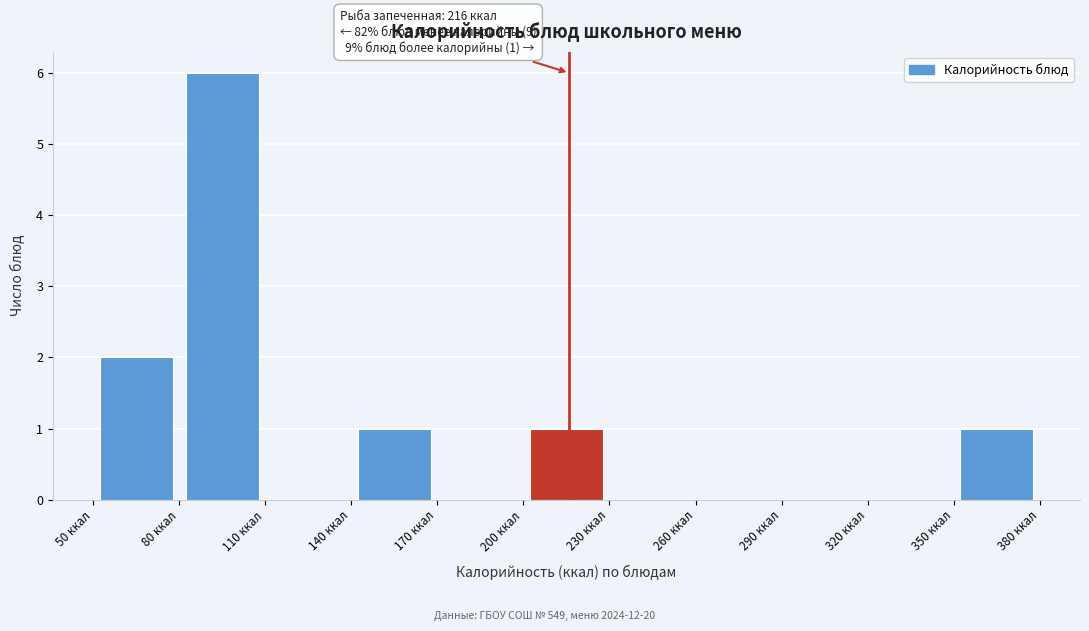

Which range on the x-axis has the tallest bar?

80 to 110